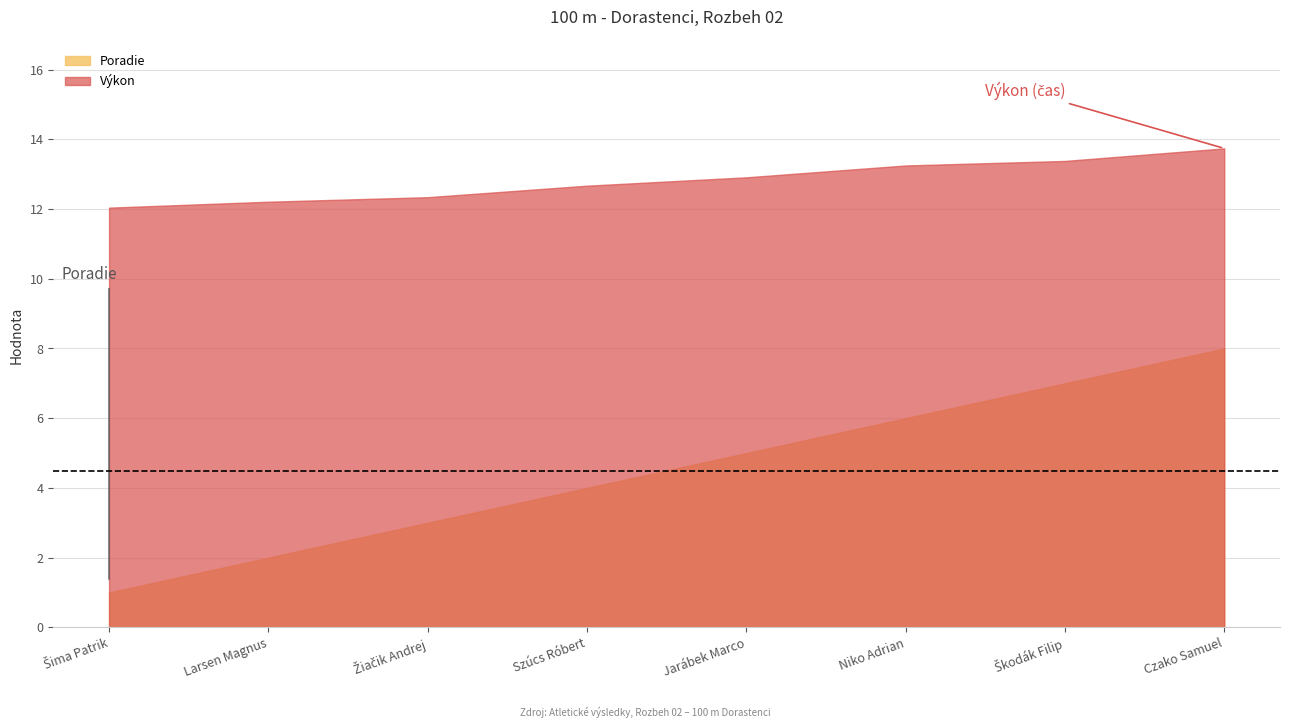

What is the difference between the highest and lowest values at Larsen Magnus?

10.2